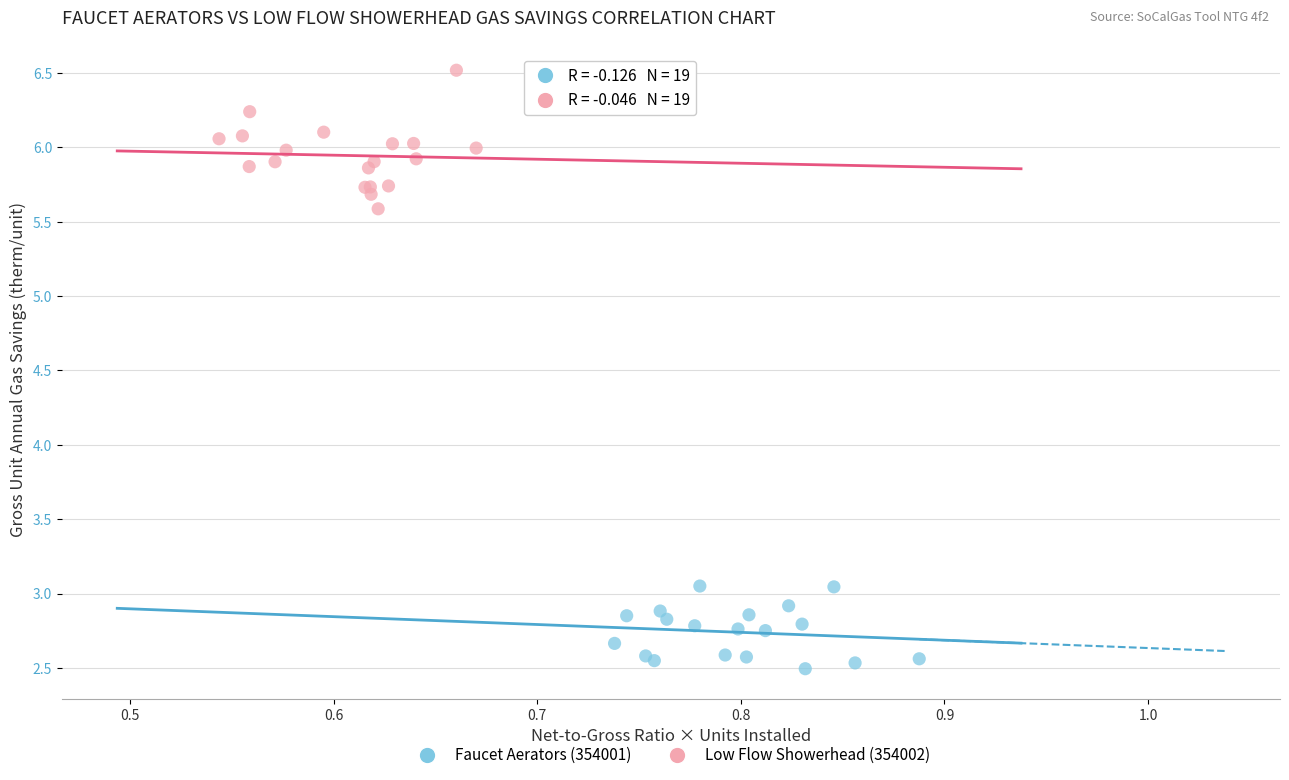

Which series reaches the minimum Y coordinate?

Faucet Aerators (354001)